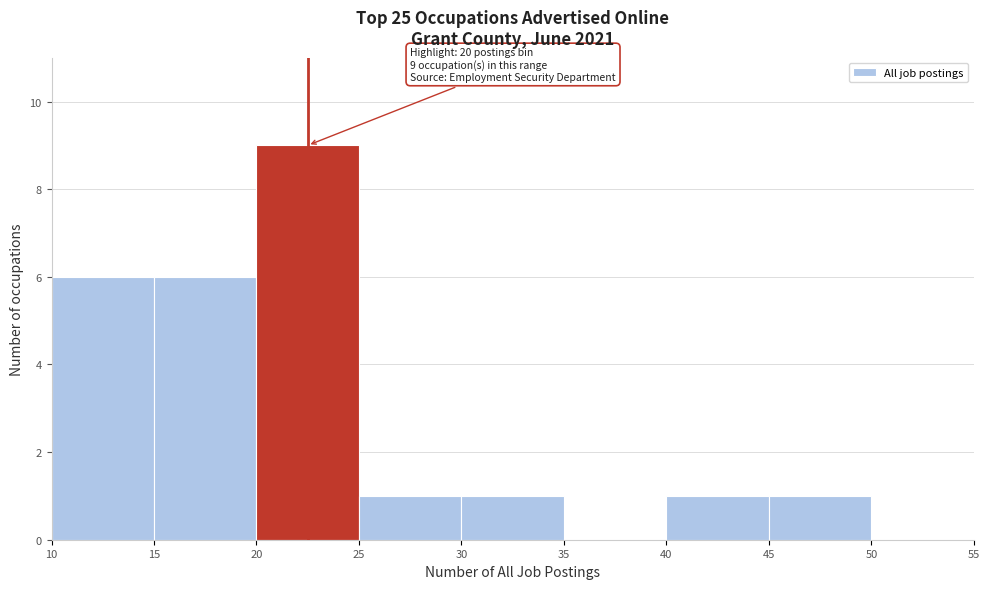

Over which range of the x-axis is the bar tallest?

20 to 25